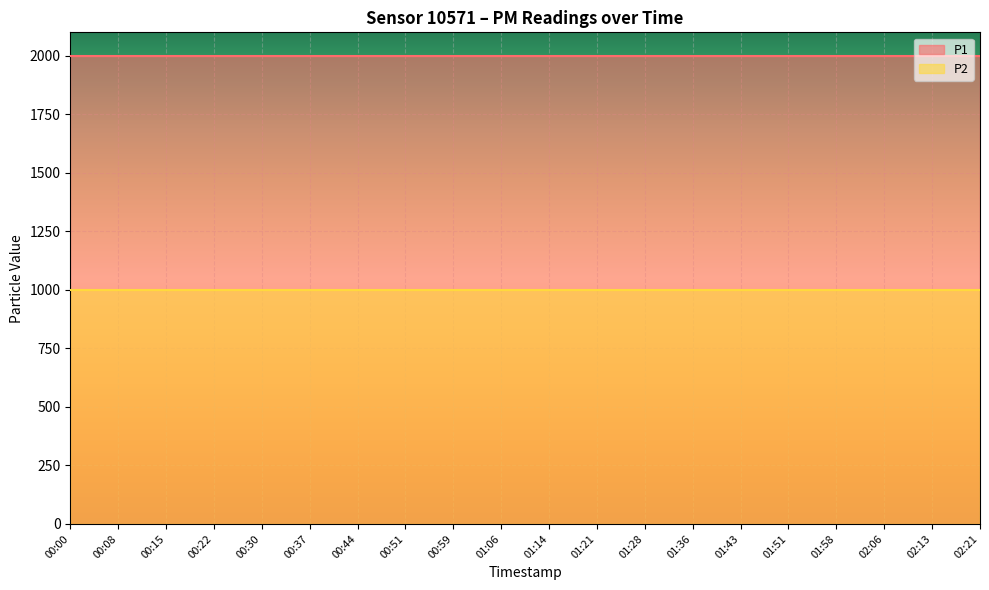

What is the label of the 13th point from the right?

00:51